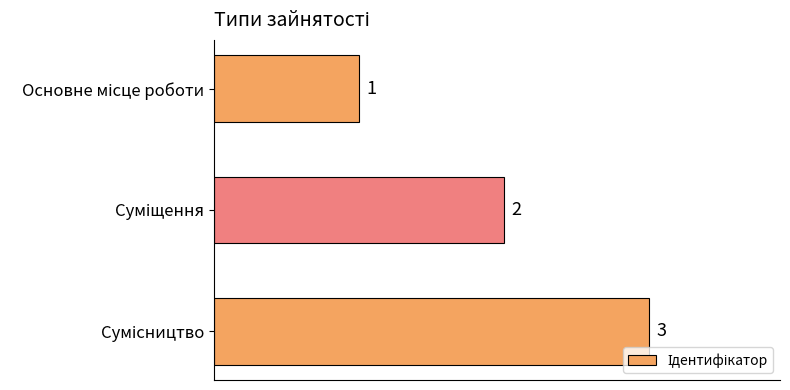

What is the sum of all values?

6